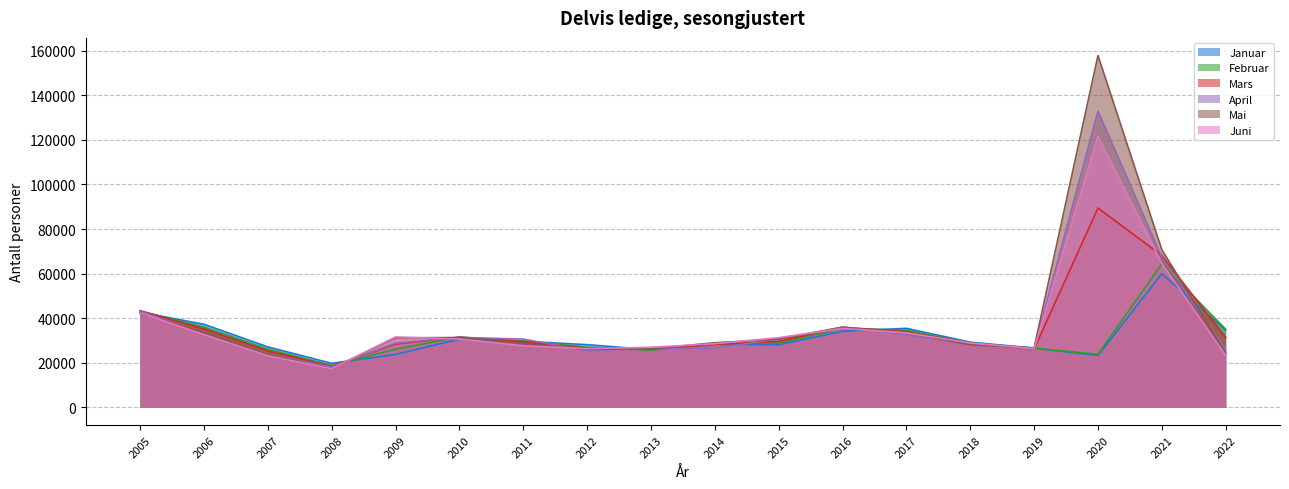

Between 2006 and 2010, which series saw the biggest shift?

Januar